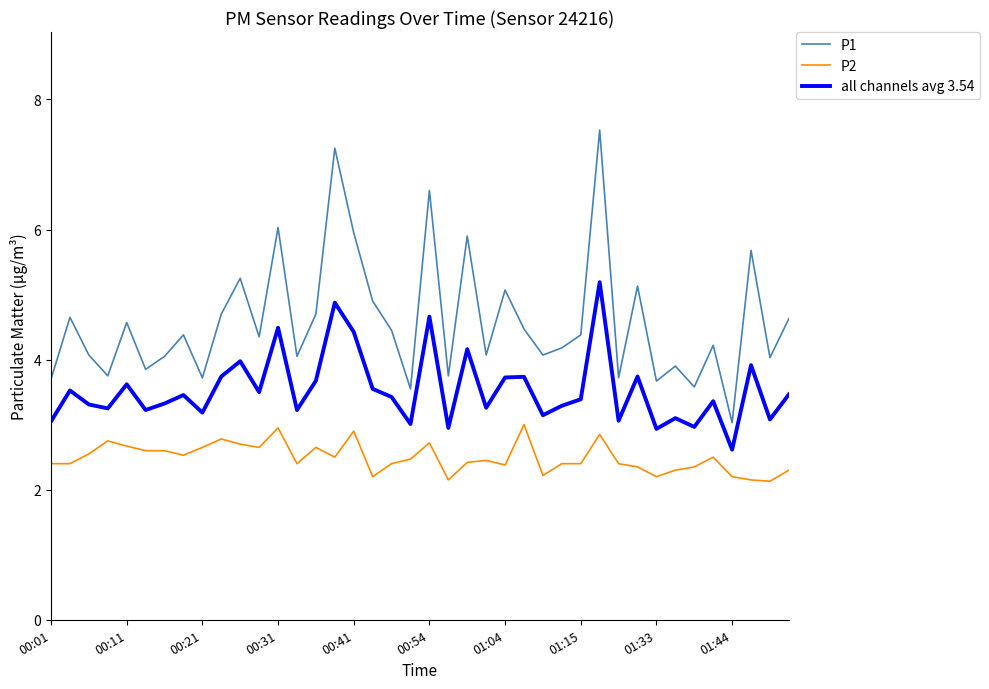

Which series has the largest total across all categories?

P1